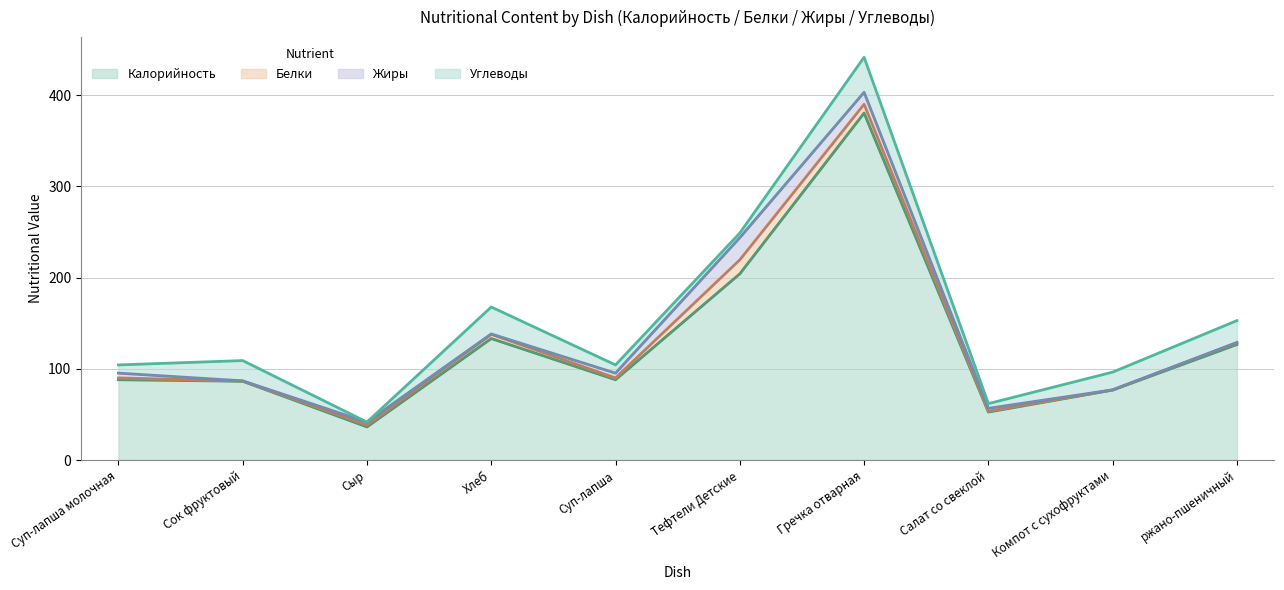

Between Хлеб and Тефтели Детские, which series saw the biggest shift?

Калорийность